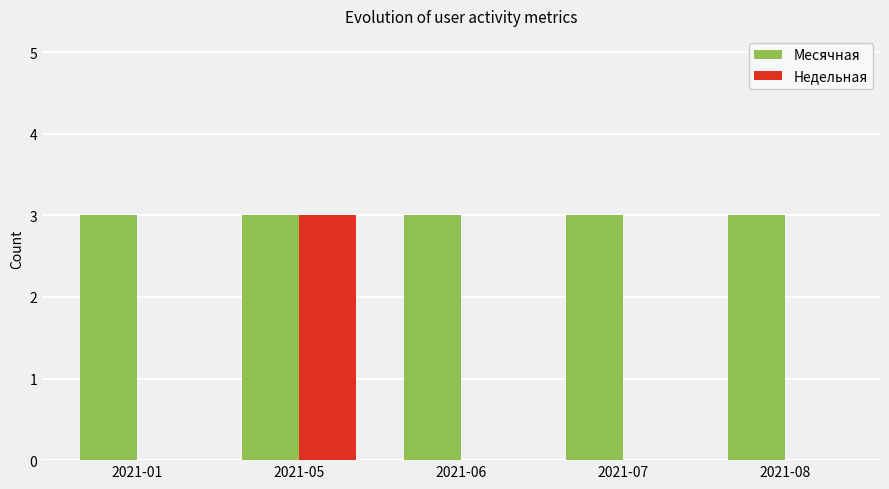

Reading right to left, extract all data points from this chart.

Месячная: 3	3	3	3	3
Недельная: 0	0	0	3	0